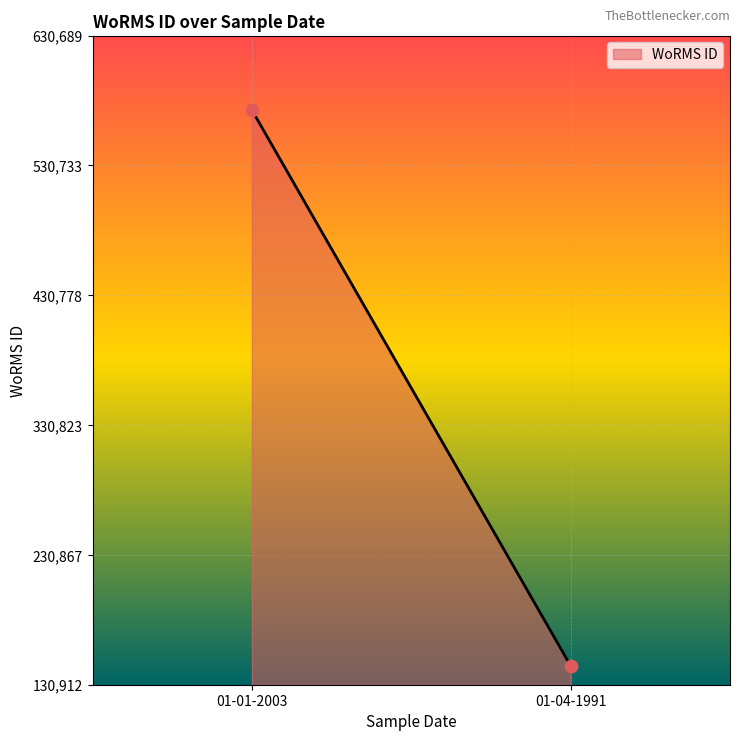

What is the average Y value?

359406